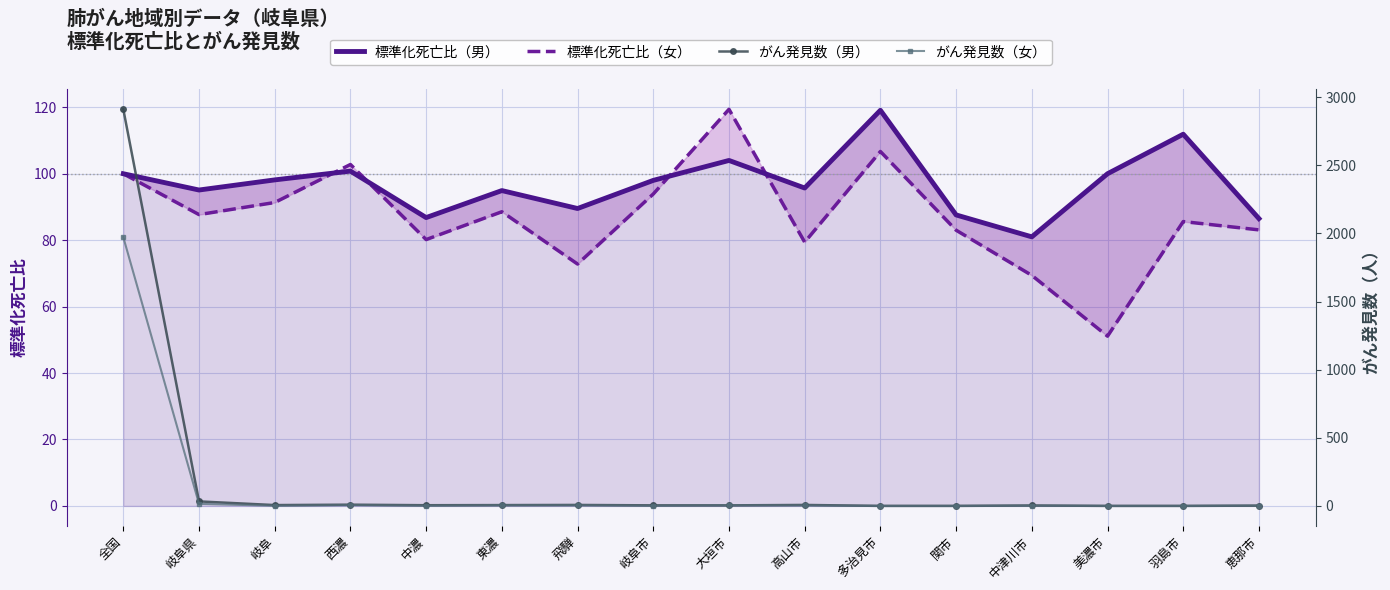

What are all the series names shown in the legend?

標準化死亡比（男）, 標準化死亡比（女）, がん発見数（男）, がん発見数（女）